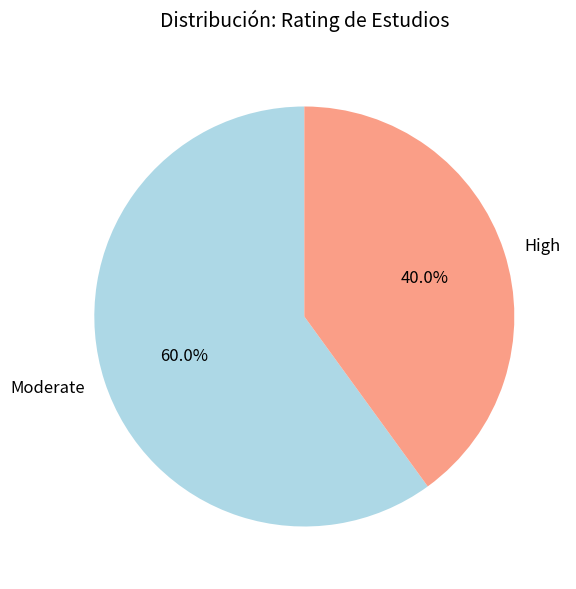

Approximately how many times larger is the value at High compared to Moderate?

0.7